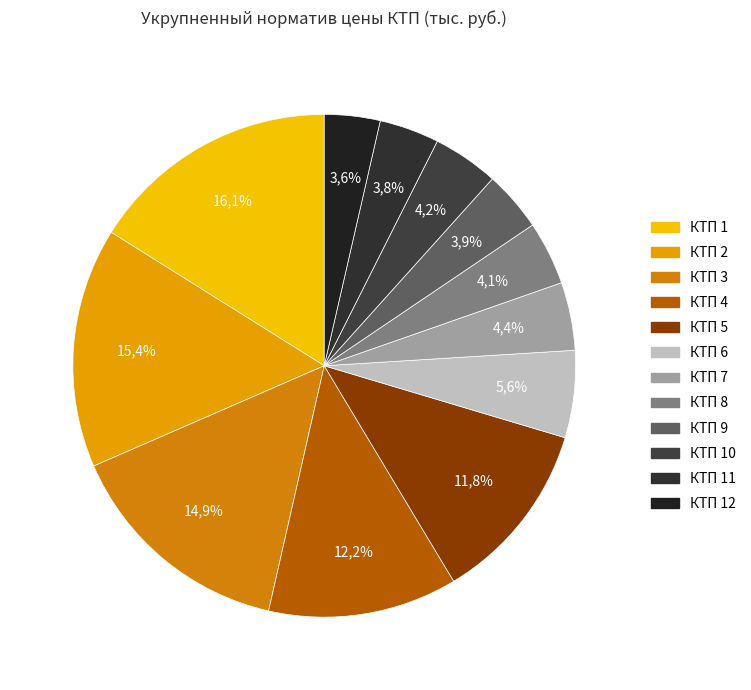

How many slices are in this pie chart?

12